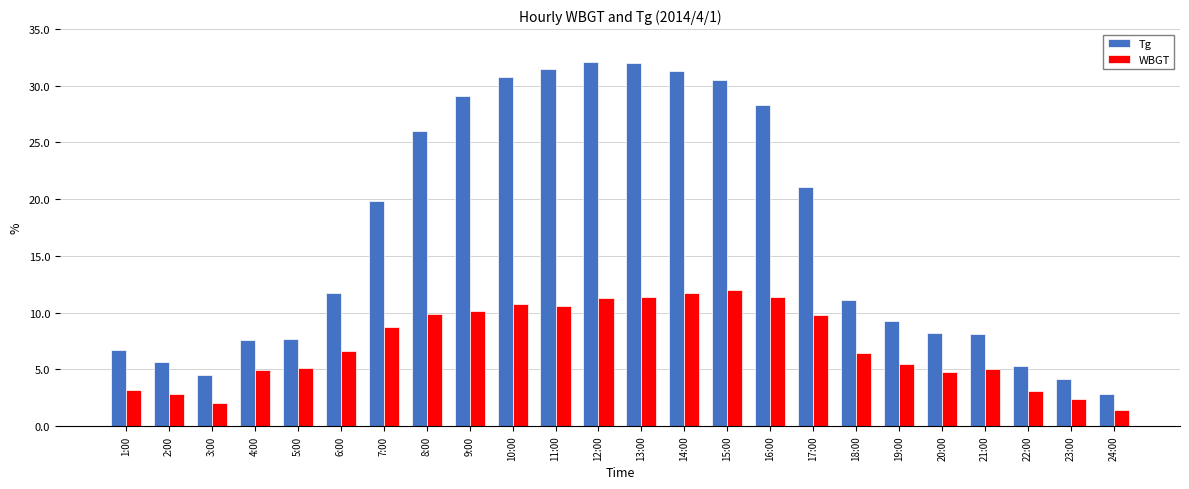

What is the difference between the maximum and minimum values in the WBGT series?

10.6